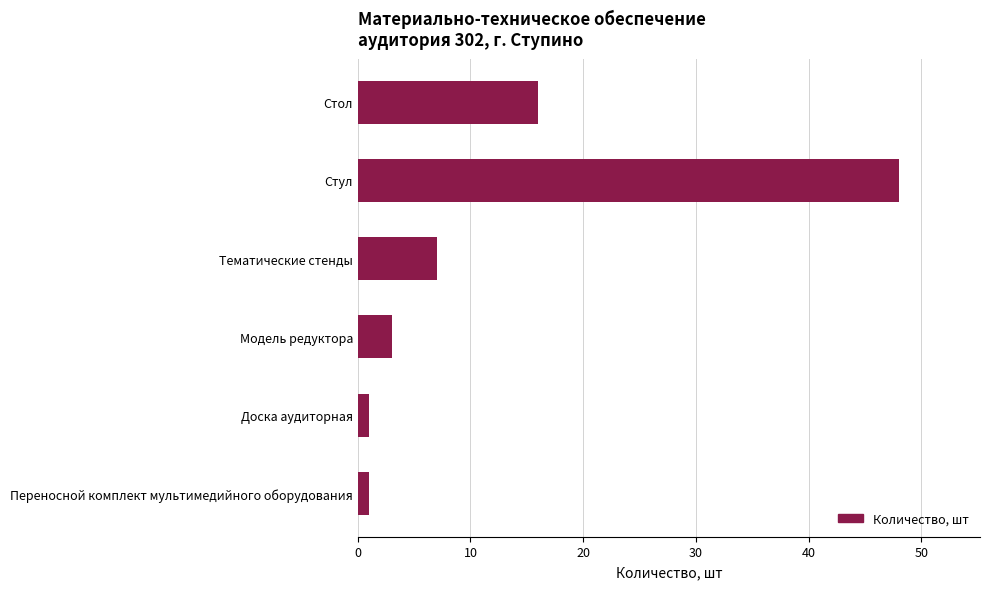

What is the greatest value displayed?

48